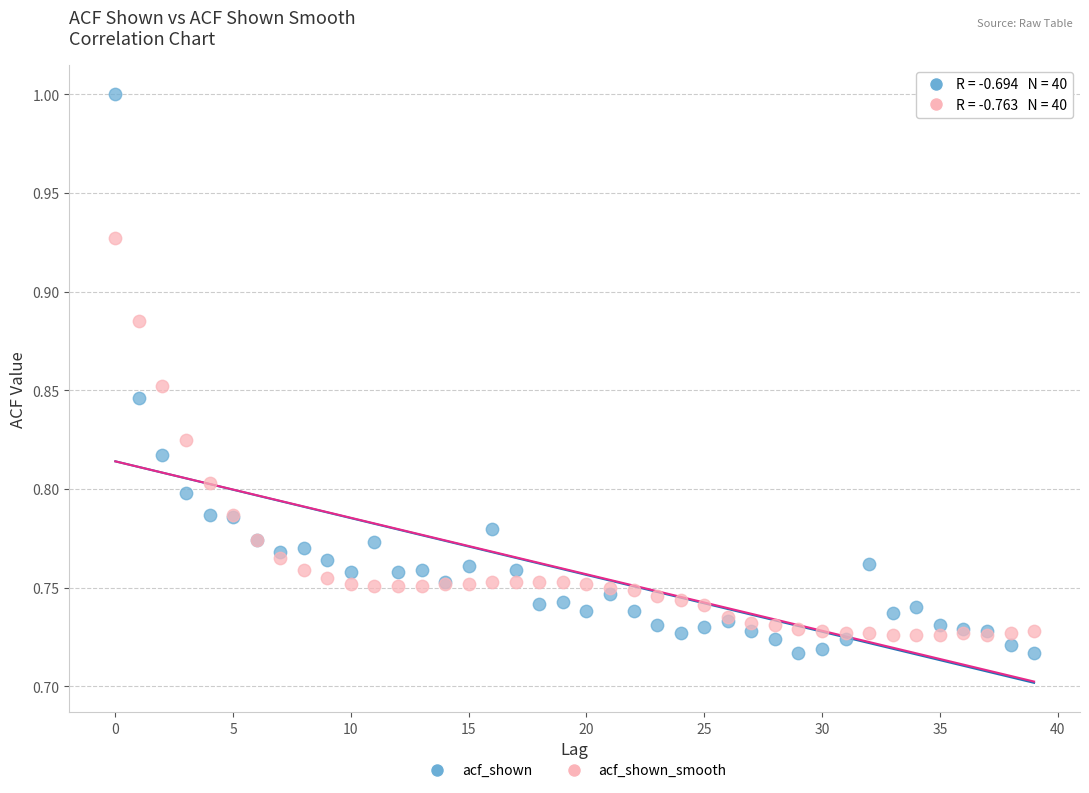

Which series has the largest Y range (max minus min)?

acf_shown